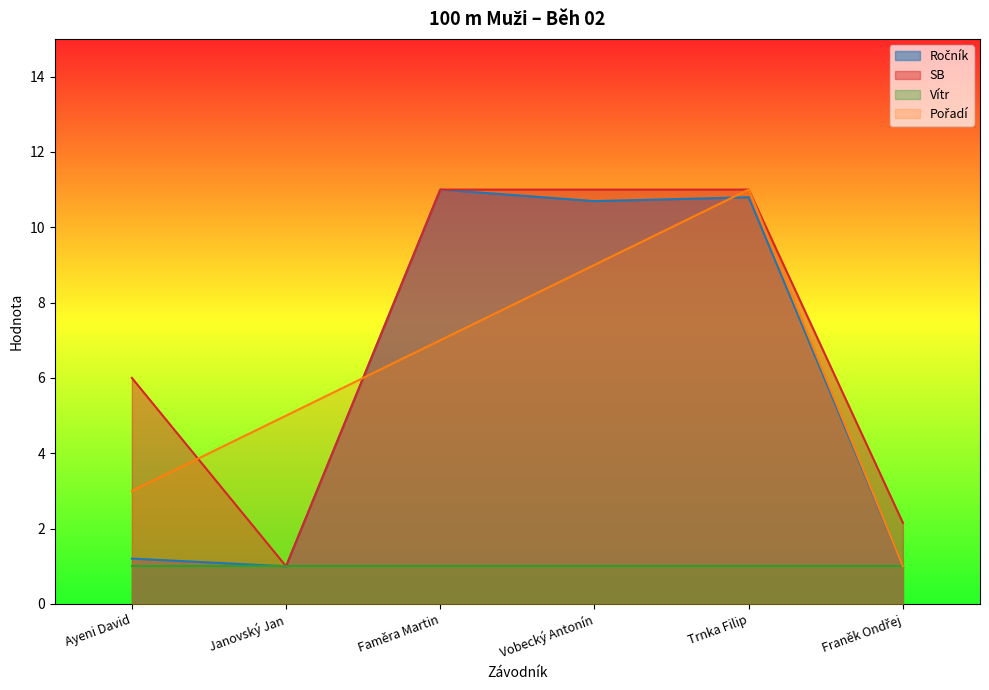

Where is Ročník nearest to the value 5?

Ayeni David